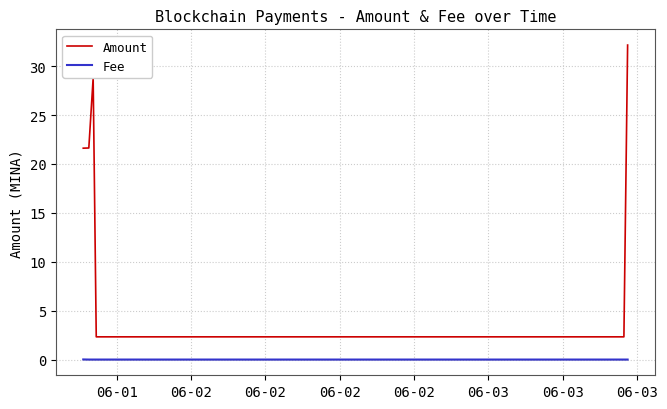

What is the maximum value shown in the chart?

32.1